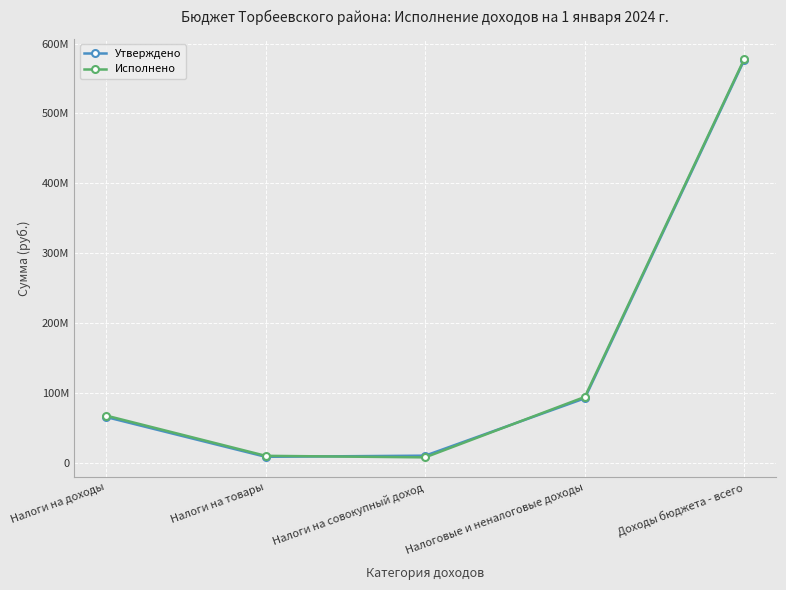

Does the chart have visible grid lines?

Yes